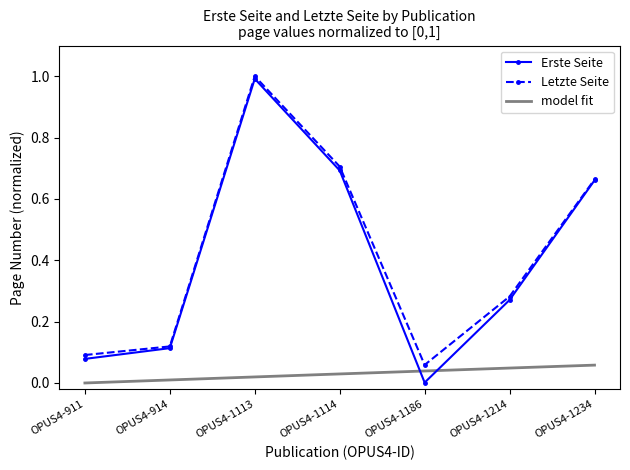

Does the chart have visible grid lines?

No